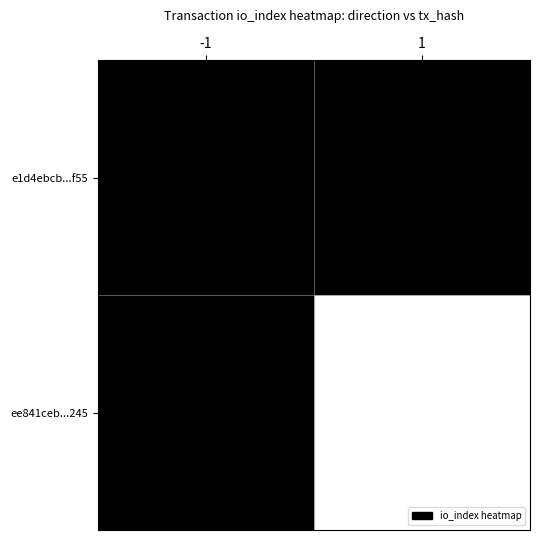

Count the number of categories in the chart.

2